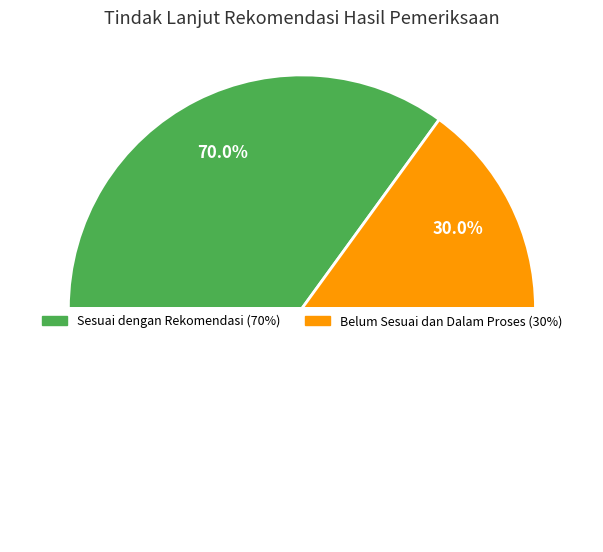

Does any single category account for the majority?

Yes